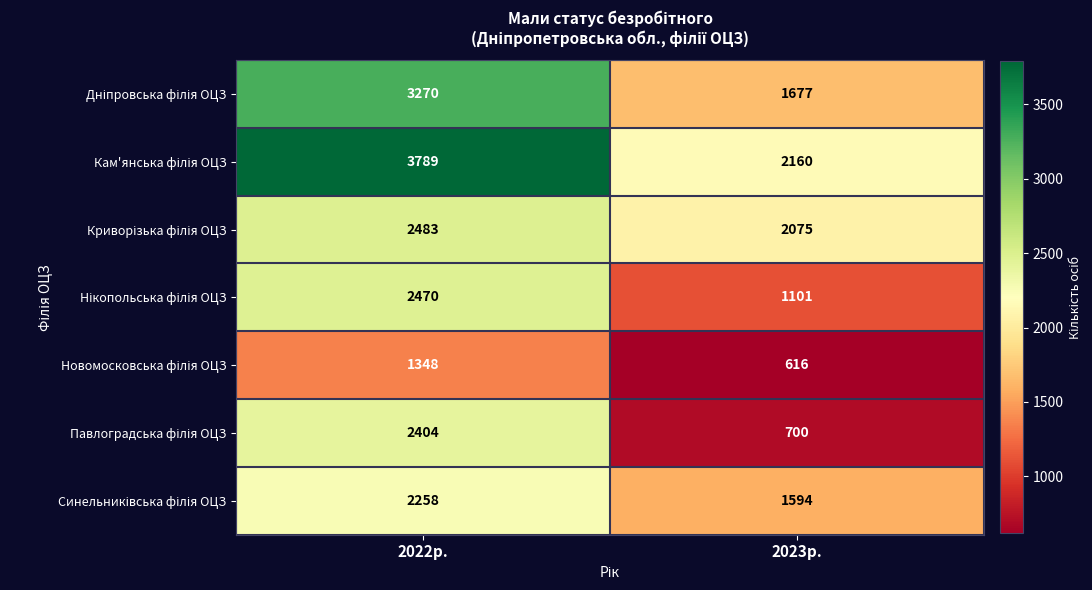

What is the minimum value shown in the chart?

616